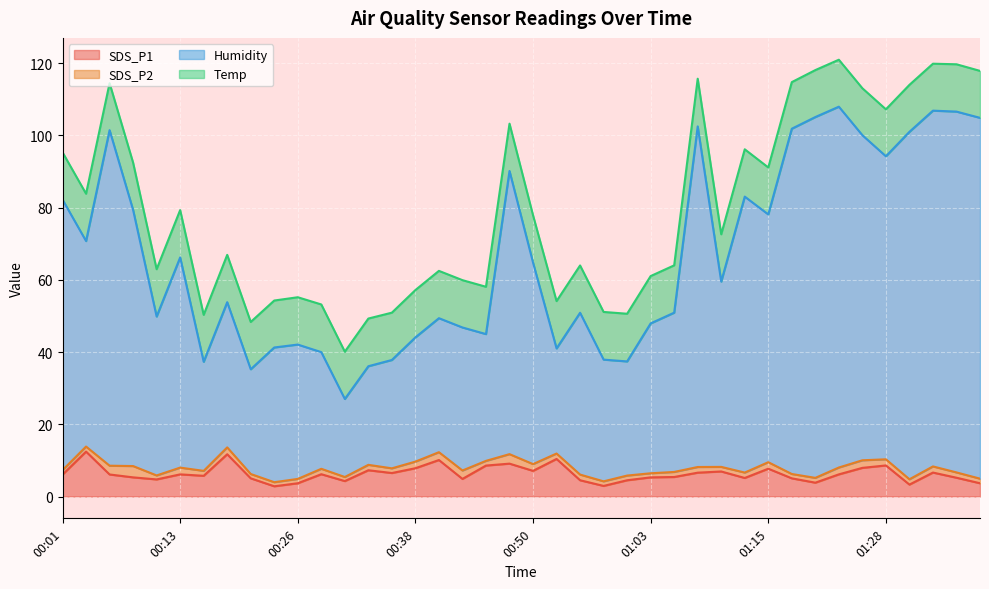

At which label does SDS_P1 first exceed 6?

00:01